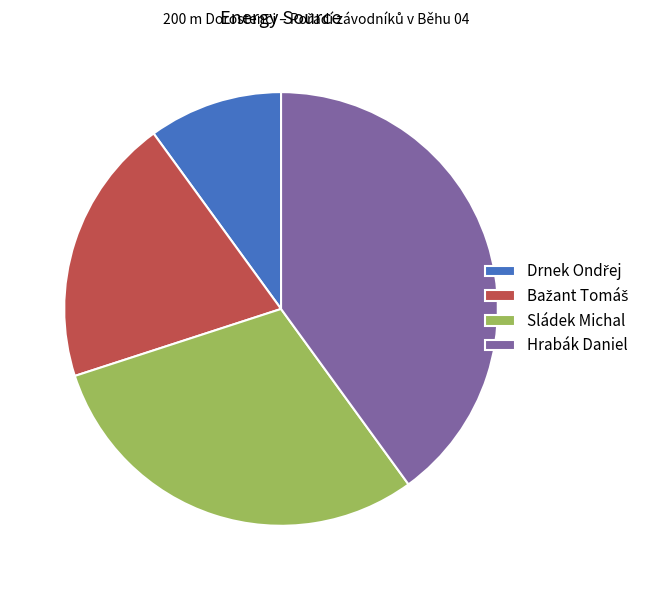

The Sládek Michal slice represents 30% of the pie. True or false?

True